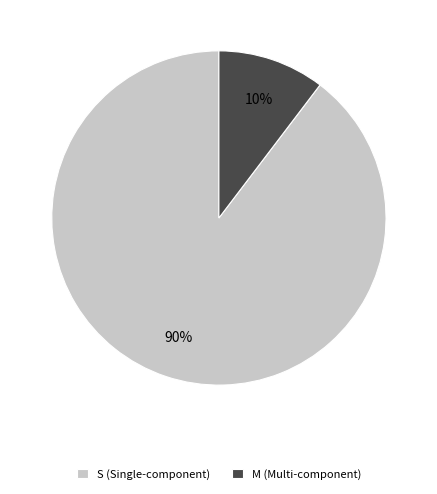

What is the majority slice?

S (Single-component)